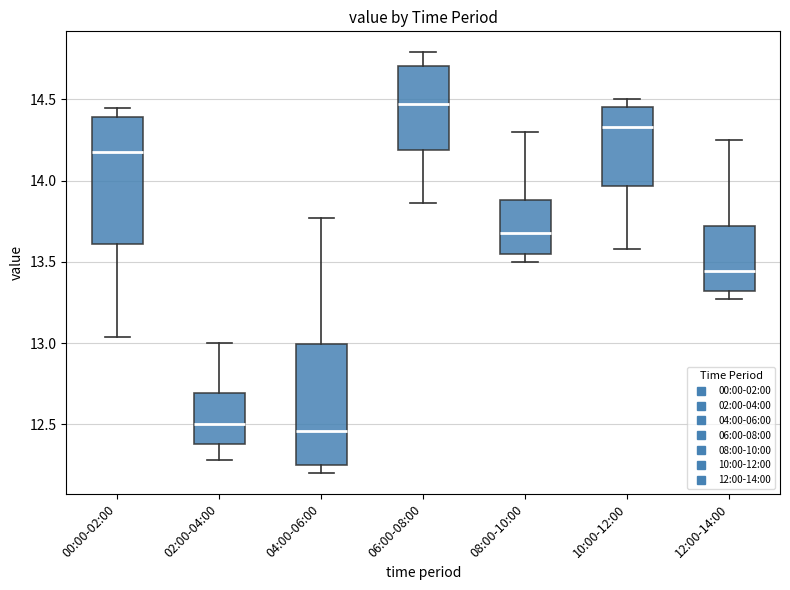

Reading left to right, read every box against the y-axis: the position of its median line, the range the box covers, and the ends of its whiskers. The values are not printed on the chart, so give them approximately, as read against the axis.

00:00-02:00: median 14.20, box 13.60 to 14.40, whiskers 13.05 to 14.45
02:00-04:00: median 12.50, box 12.40 to 12.70, whiskers 12.30 to 13.00
04:00-06:00: median 12.45, box 12.25 to 13.00, whiskers 12.20 to 13.75
06:00-08:00: median 14.50, box 14.20 to 14.70, whiskers 13.85 to 14.80
08:00-10:00: median 13.70, box 13.55 to 13.90, whiskers 13.50 to 14.30
10:00-12:00: median 14.35, box 13.95 to 14.45, whiskers 13.60 to 14.50
12:00-14:00: median 13.45, box 13.30 to 13.70, whiskers 13.25 to 14.25